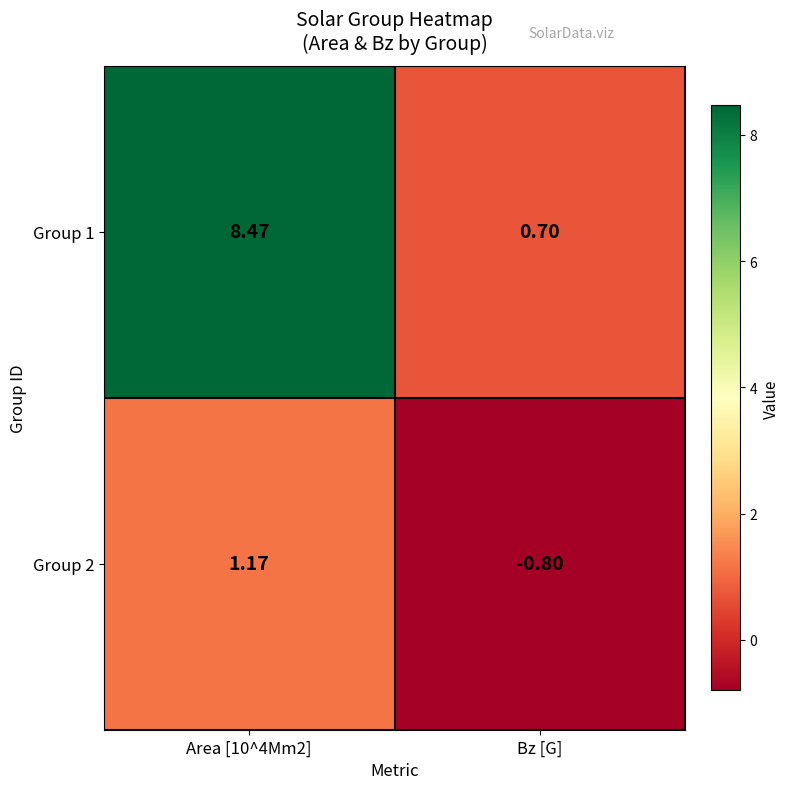

At which label is Group 2 closest to 0?

Bz [G]